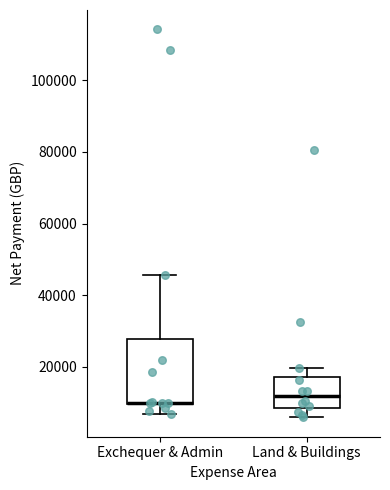

Comparing the boxes themselves (not the whiskers), which one is the tallest?

Exchequer & Admin